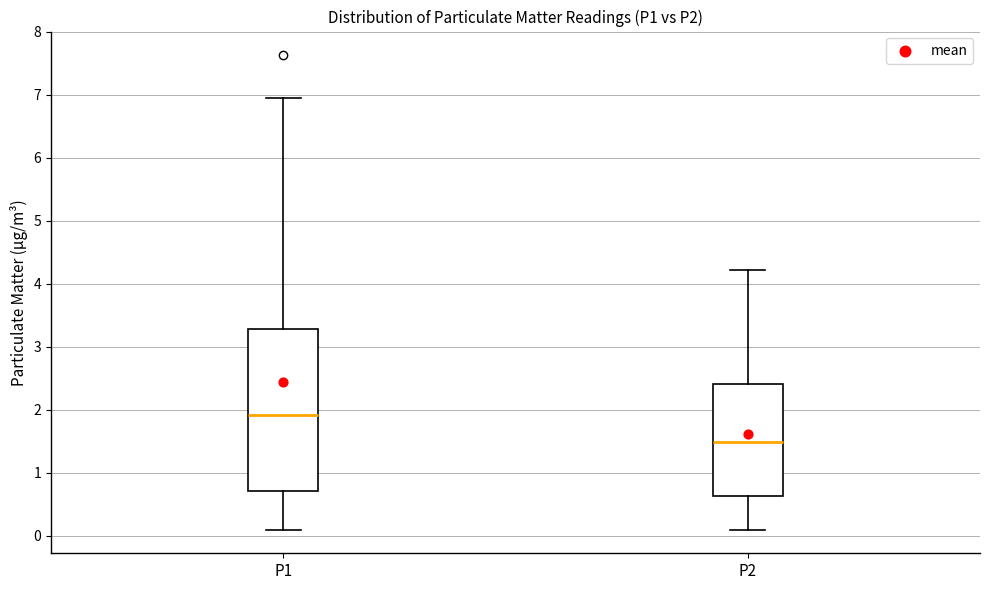

Reading left to right, read every box against the y-axis: the position of its median line, the range the box covers, and the ends of its whiskers. The values are not printed on the chart, so give them approximately, as read against the axis.

P1: median 1.9, box 0.7 to 3.3, whiskers 0.1 to 7.0
P2: median 1.5, box 0.6 to 2.4, whiskers 0.1 to 4.2